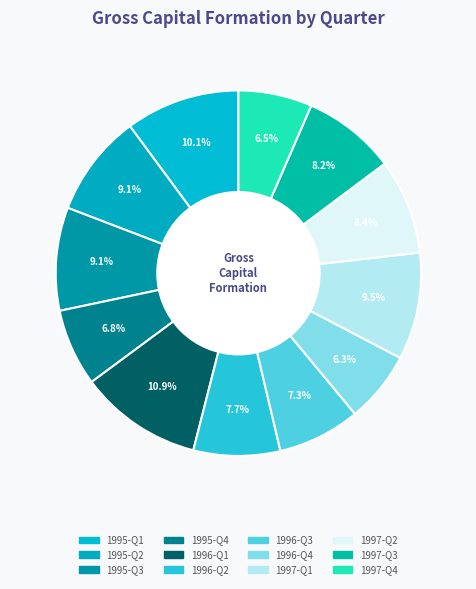

Is 1996-Q2 the majority of the pie?

No